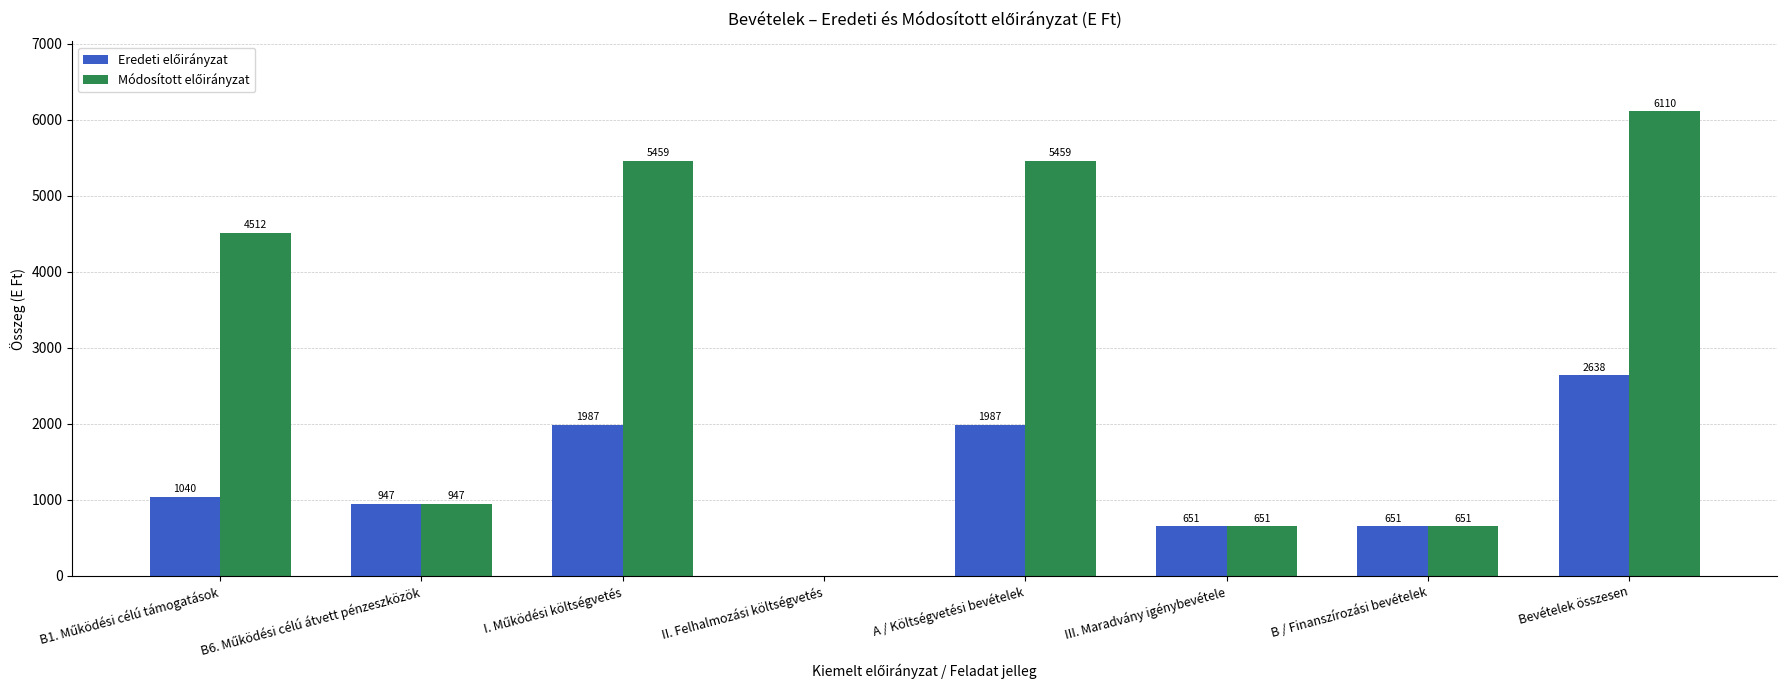

What is the greatest value displayed?

6110